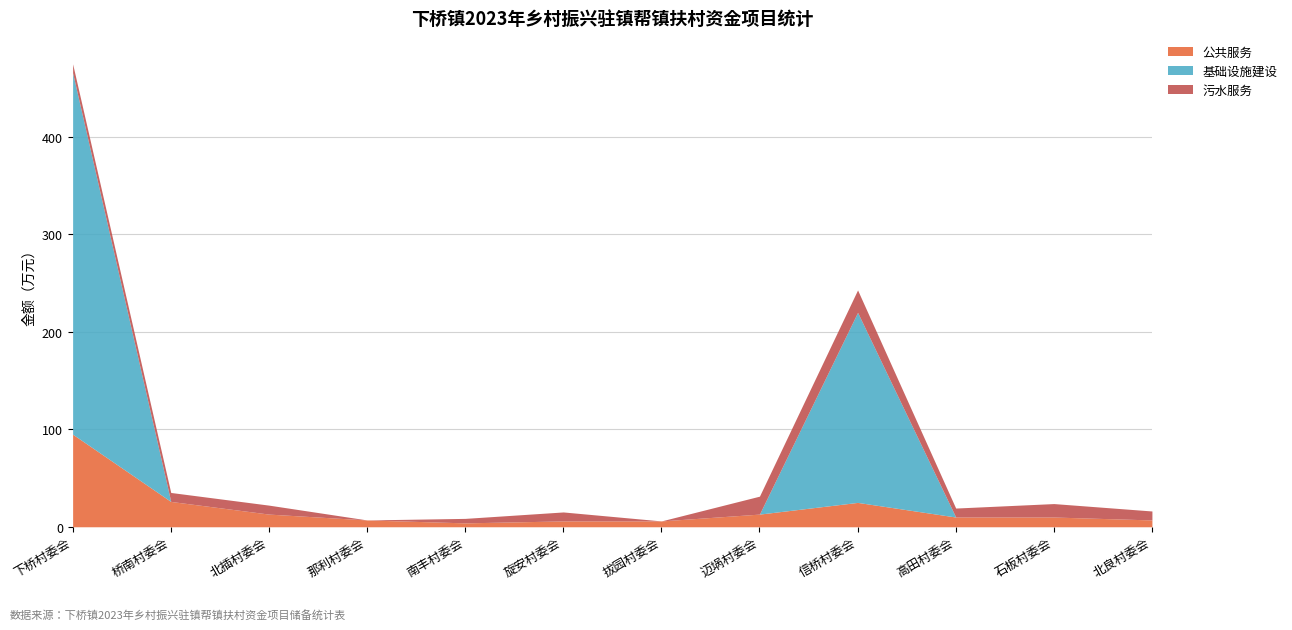

True or false: 污水服务 has a value of 13.8 at 石板村委会.

True